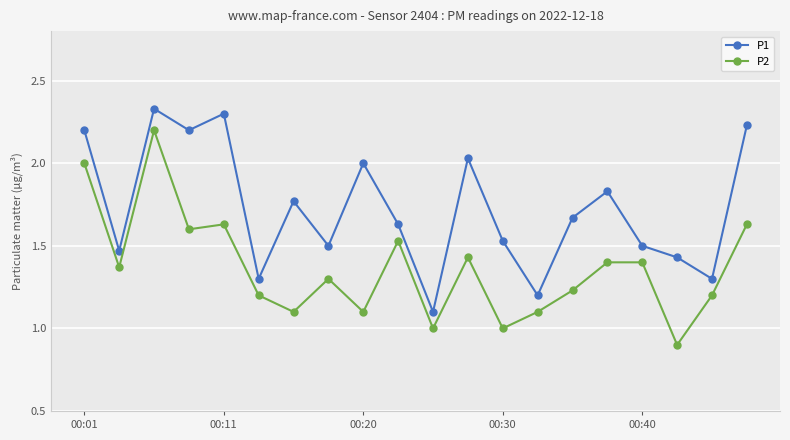

What is the minimum value for P2?

0.9